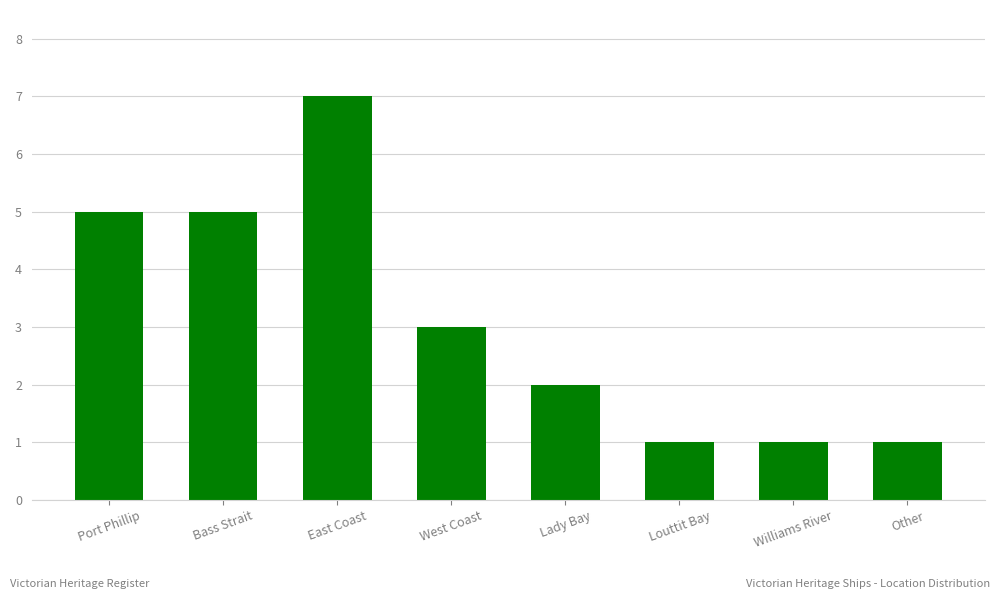

What is the average value?

3